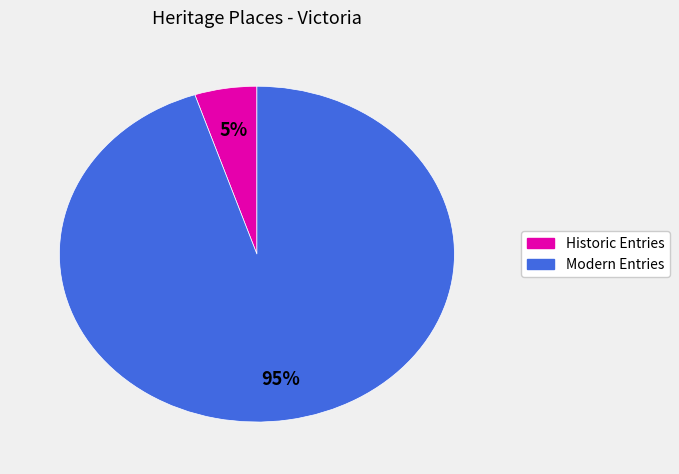

To the nearest percent, what is the difference between the largest and smallest slice percentages?

90%